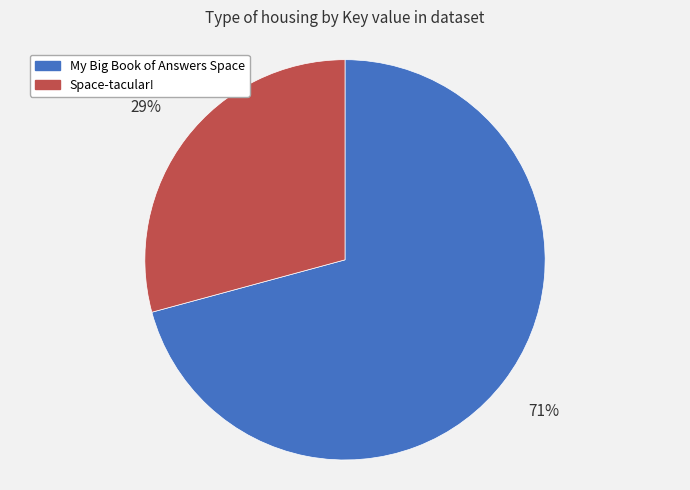

What is the smallest slice in the pie chart?

Space-tacular!